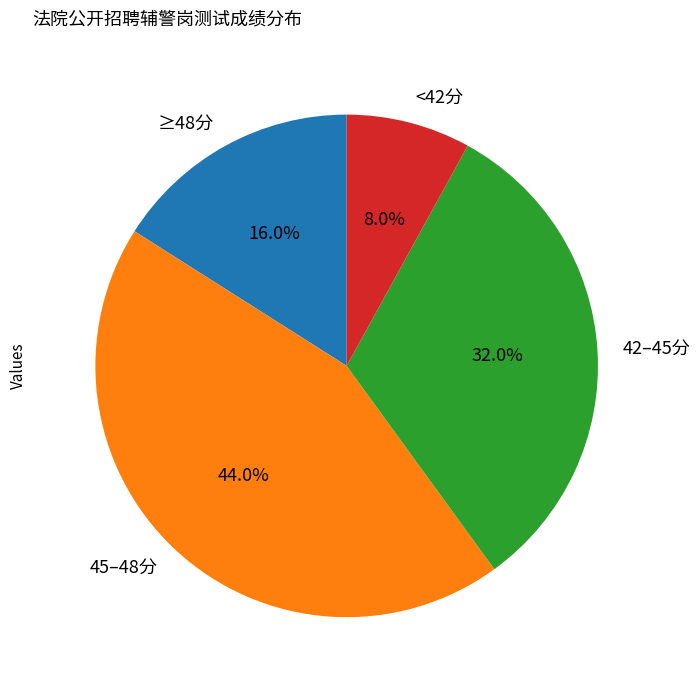

Count the number of slices in the pie.

4